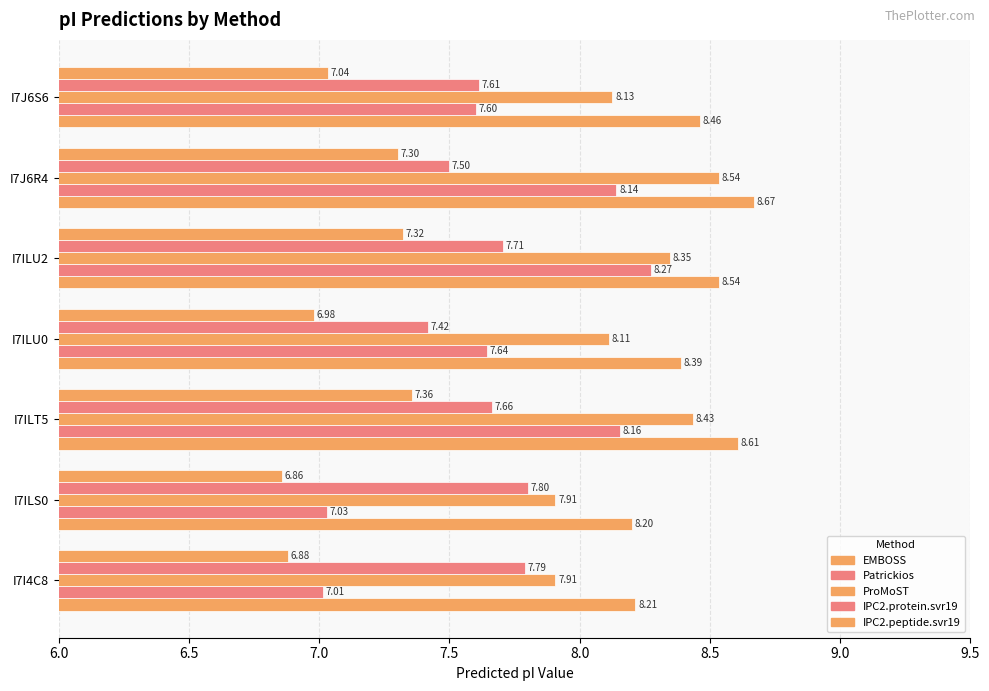

How many values in the ProMoST series are below 8?

2